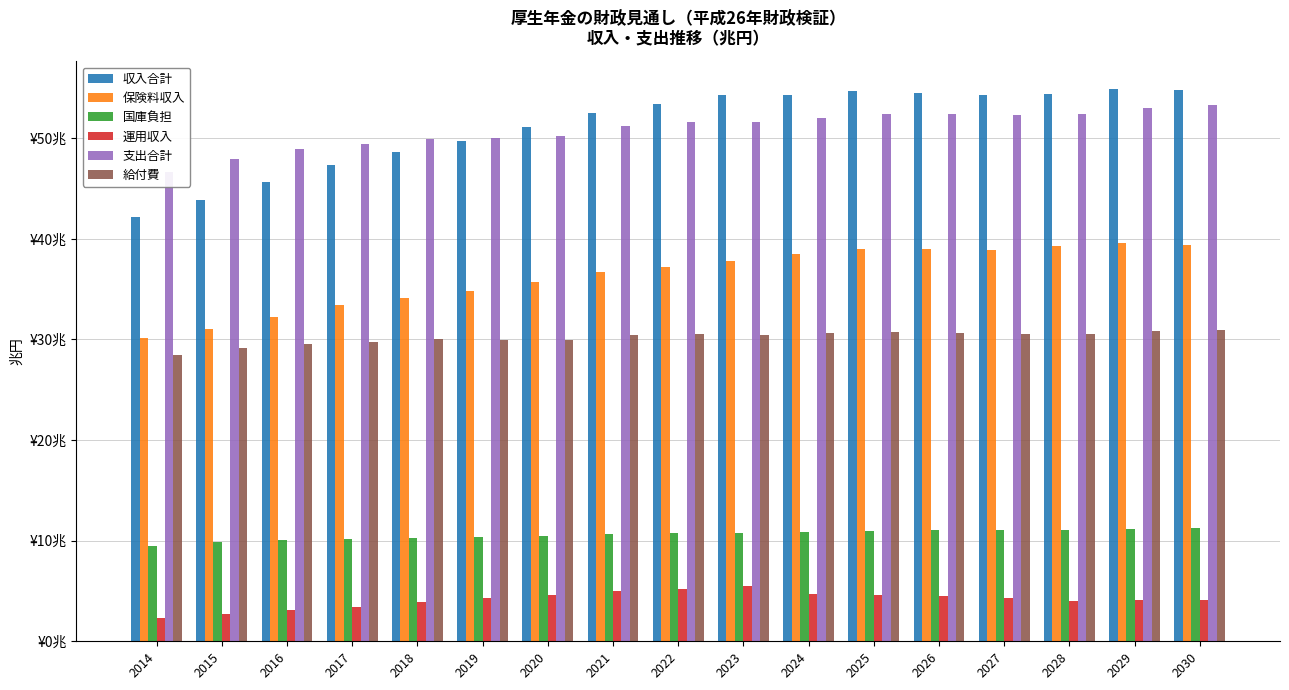

At which label does 保険料収入 first exceed 37?

2022